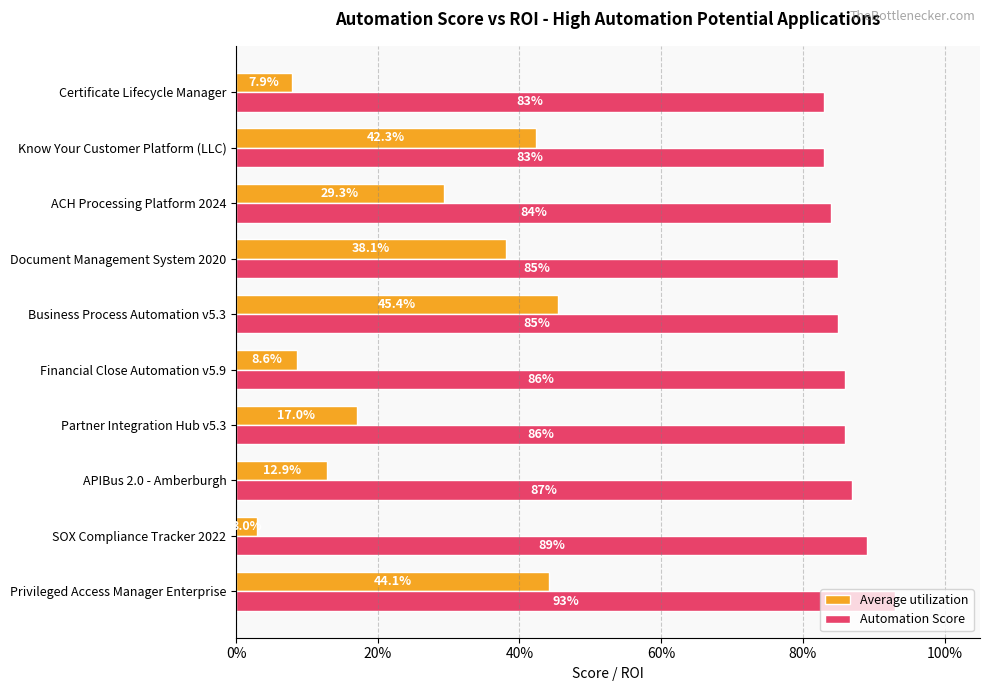

What are all the series names shown in the legend?

Average utilization, Automation Score